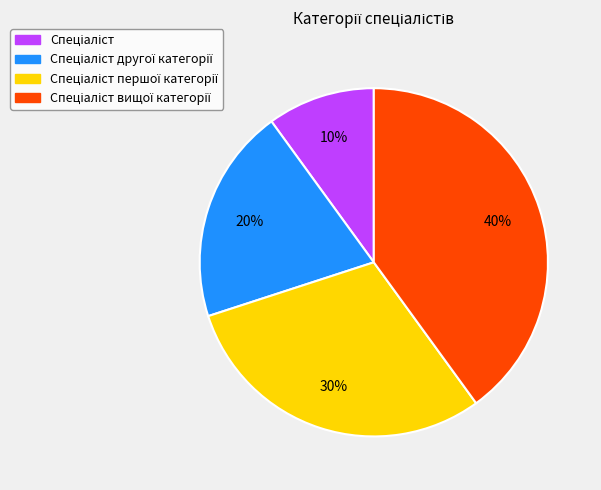

To the nearest percent, what is the difference between the largest and smallest slice percentages?

30%